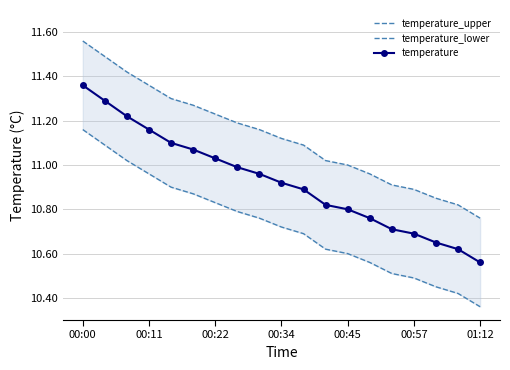

What is the value of the temperature_lower point at the 4th from the left?

11.0